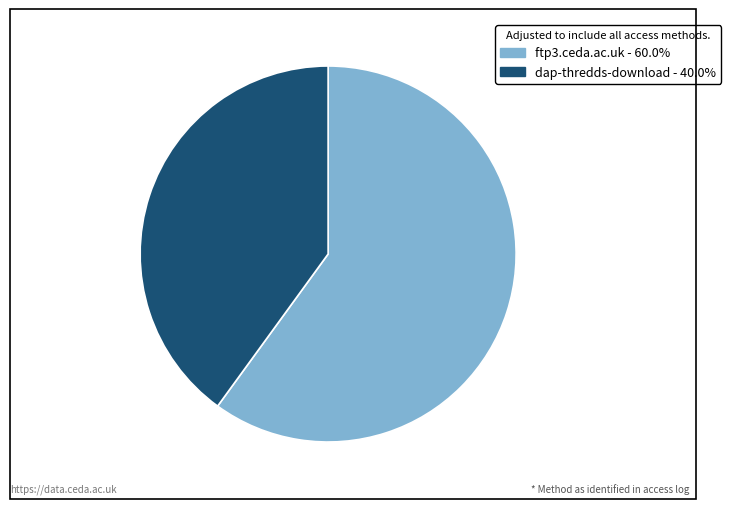

Is it true that dap-thredds-download is 40% of the pie?

True